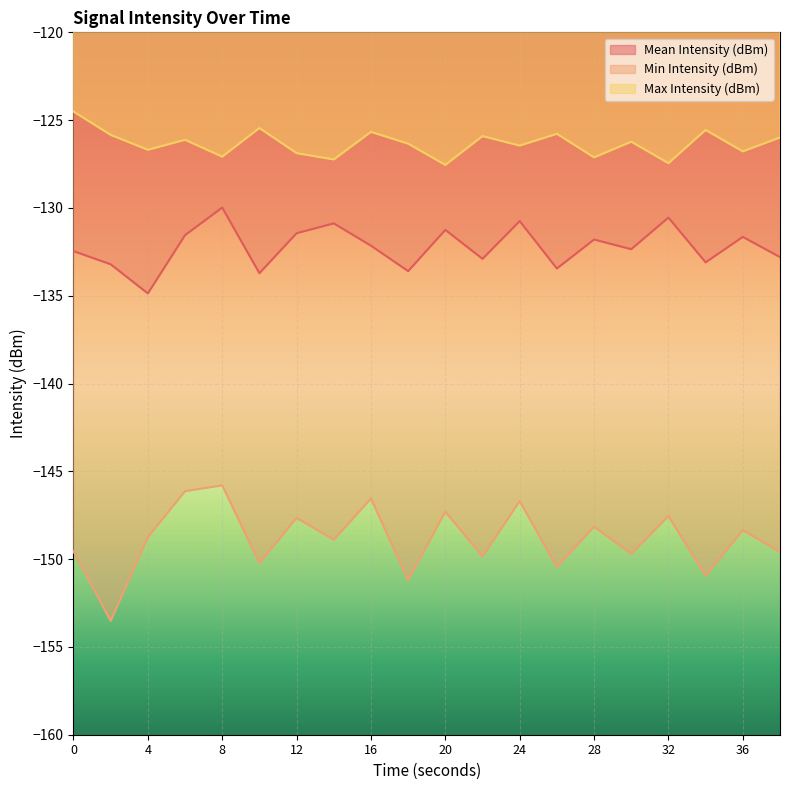

True or false: Mean Intensity (dBm) and Min Intensity (dBm) intersect in this chart.

False